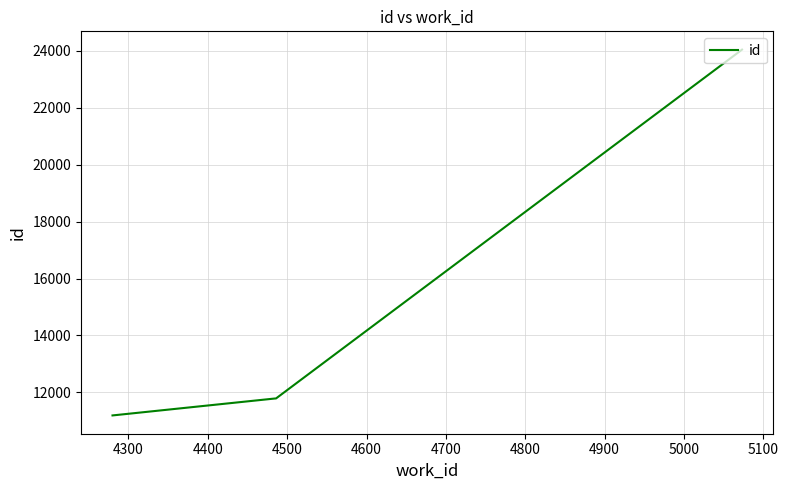

True or false: there are more than 2 points higher than both neighbors.

False